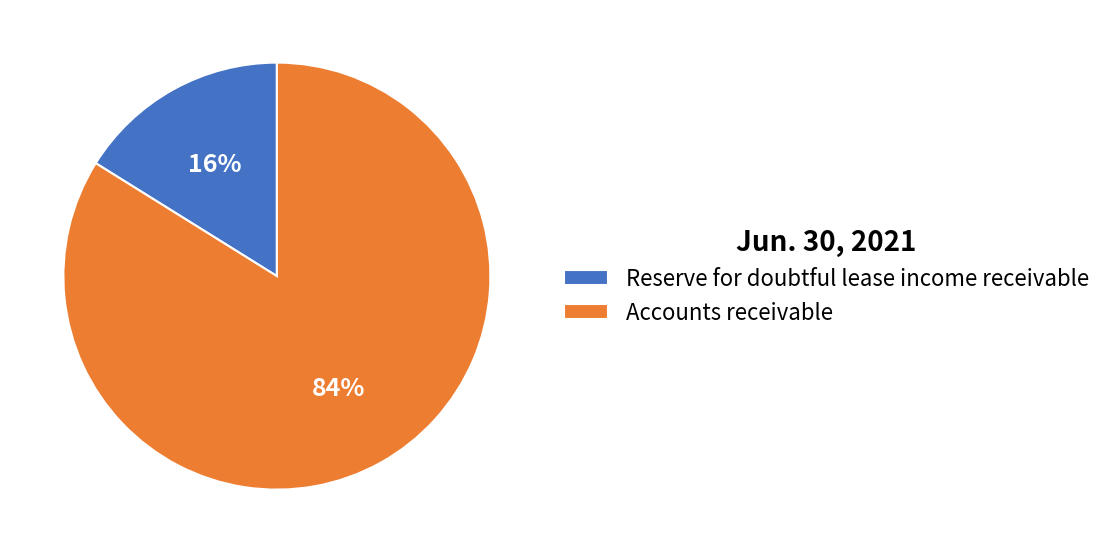

Is there any slice that represents more than half of the pie?

Yes